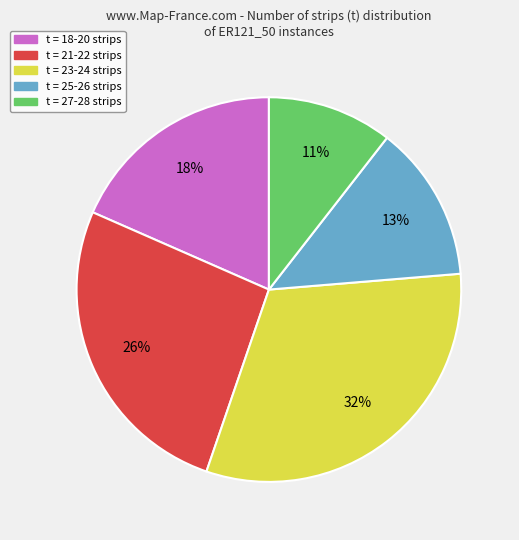

Is there any slice that represents more than half of the pie?

No